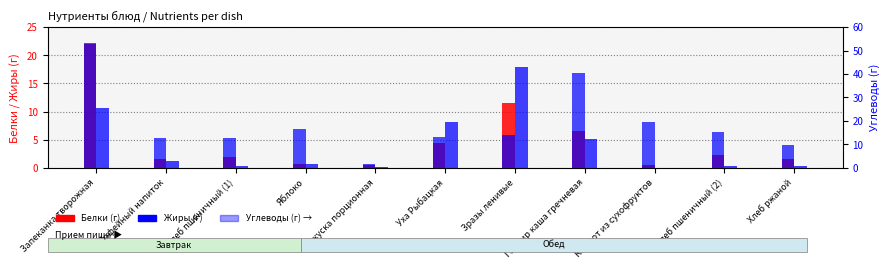

Between Уха Рыбацкая and Зразы ленивые, which series saw the biggest shift?

Жиры